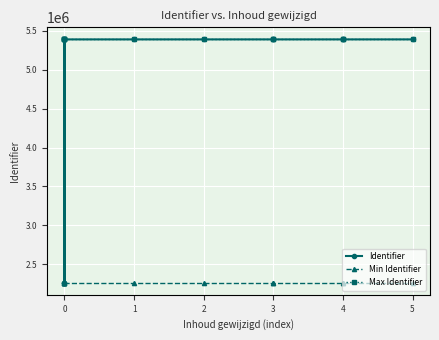

How many data points in Identifier are less than 5389979?

6